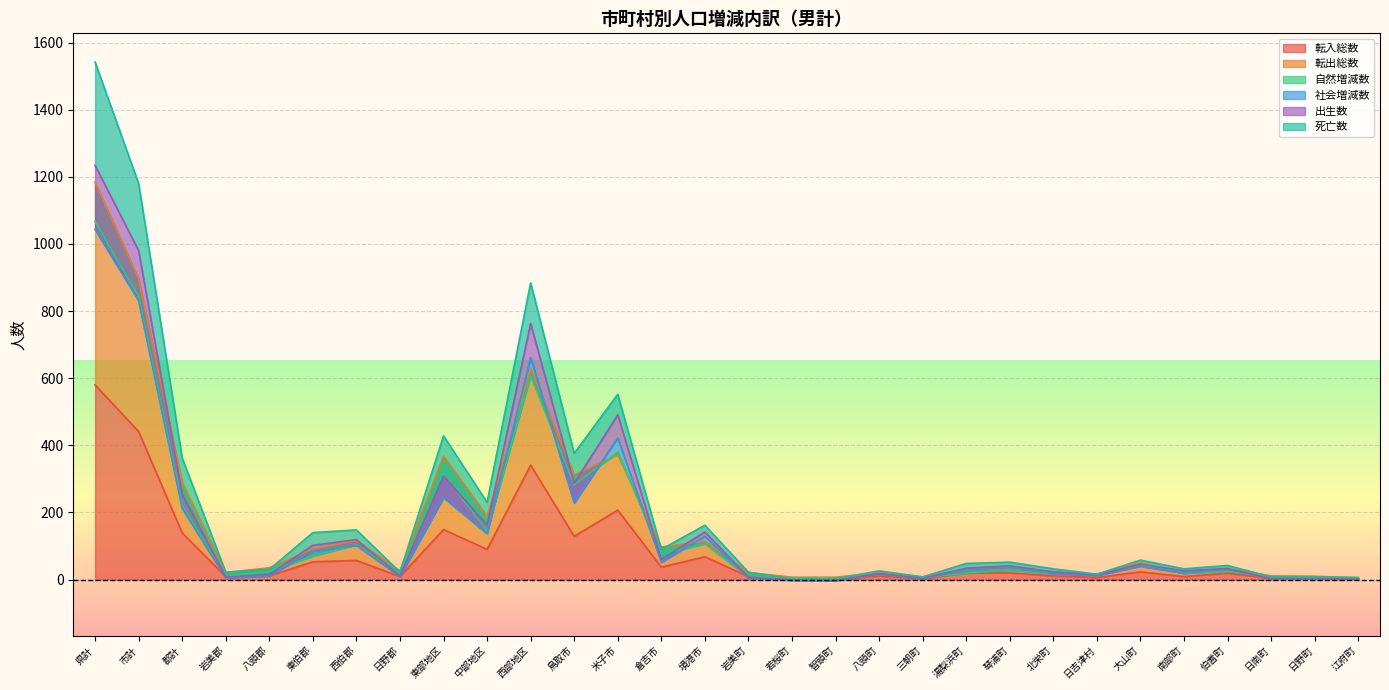

Which category has the lowest value across all series?

若桜町